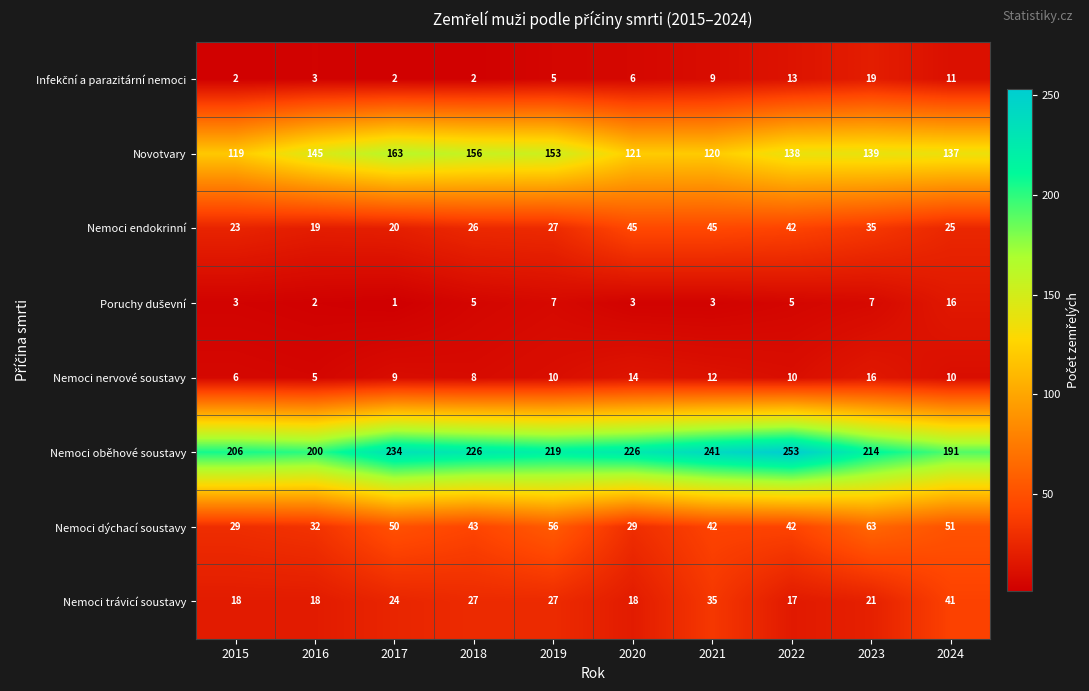

What is the total value across all series at 2024?

482